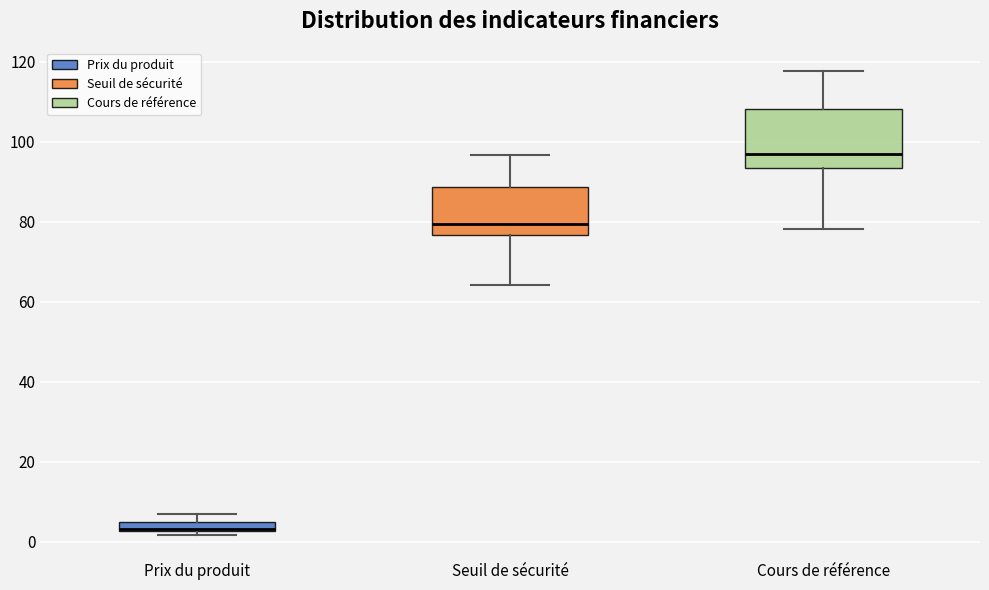

Where is the upper edge of the box for Prix du produit on the y-axis? The values are not printed on the chart, so give them approximately, as read against the axis.

4